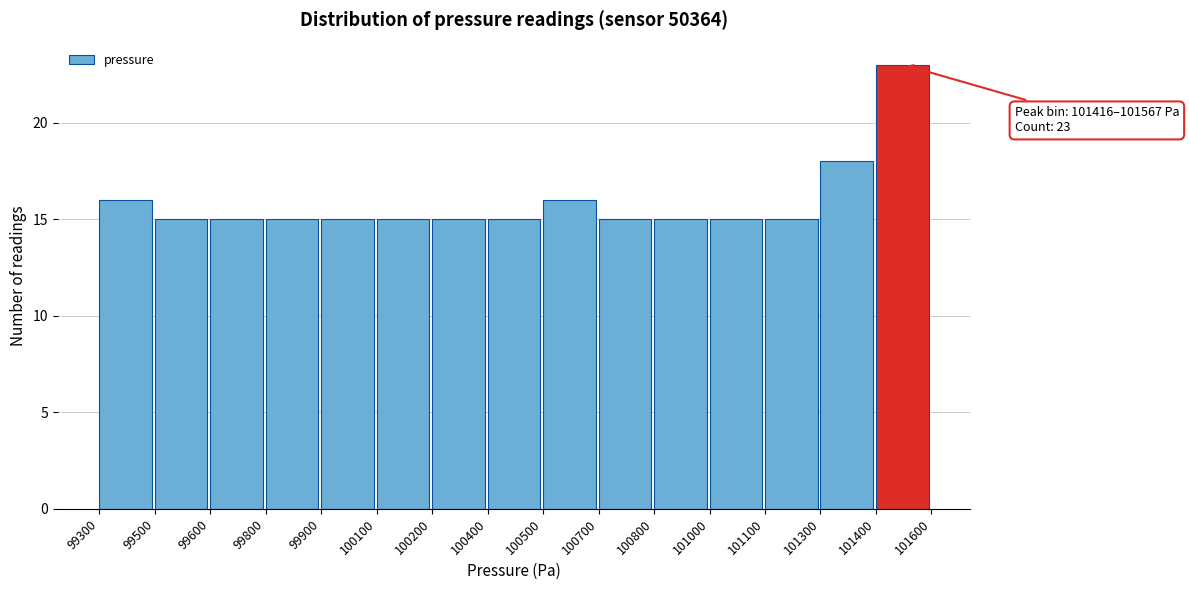

Reading left to right, list all the values displayed in this chart.

16	15	15	15	15	15	15	15	16	15	15	15	15	18	23